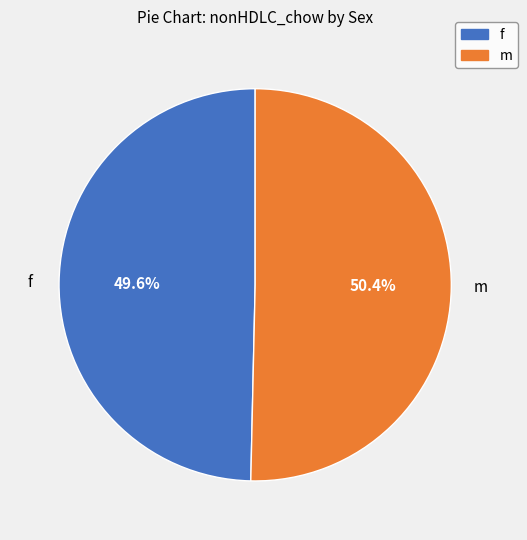

Combined, what portion of the pie is f and m?

100.0%